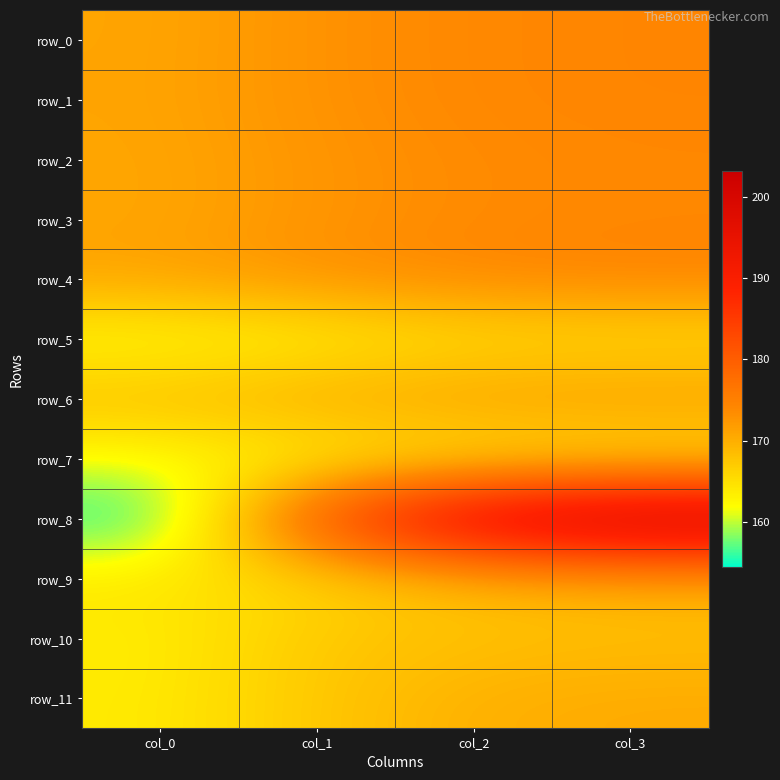

Which category has the lowest value in the row_4 series?

col_0